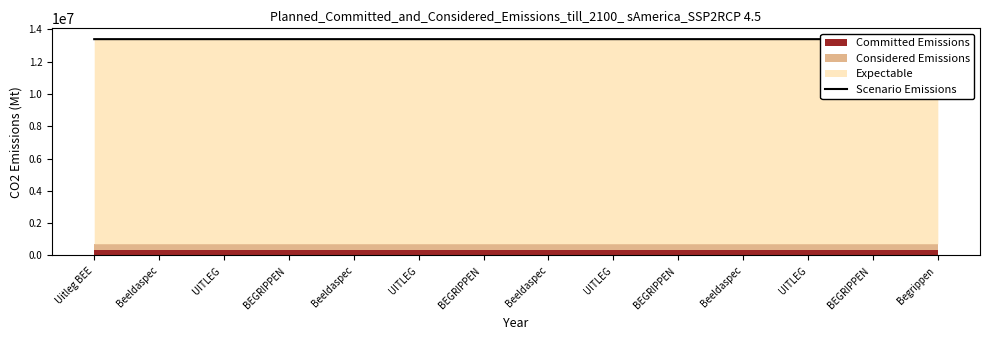

What is the minimum value shown in the chart?

13394183.2